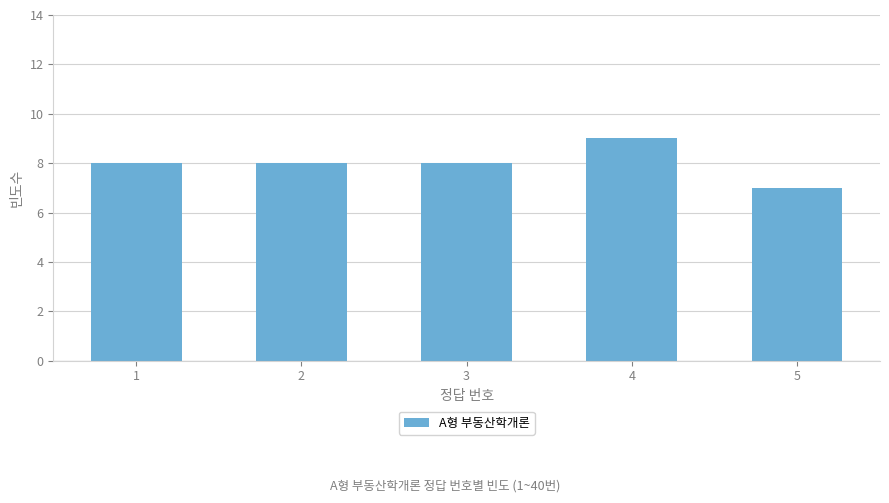

How many distinct data groups are displayed?

1